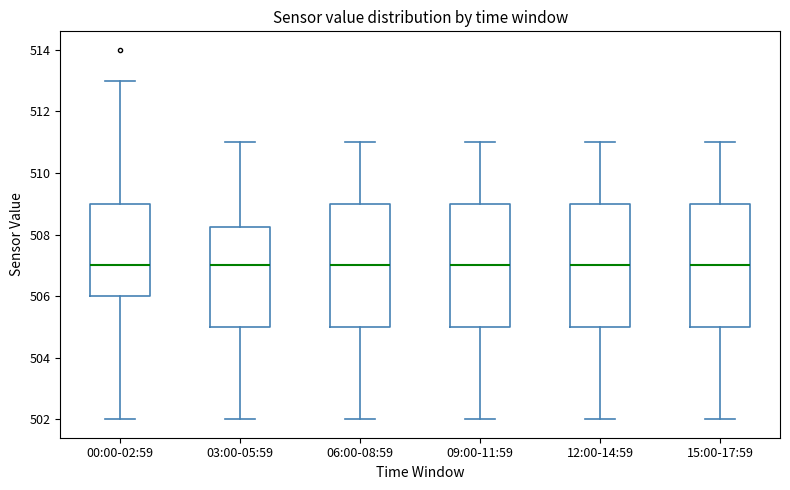

Where does the upper whisker of the box for 06:00-08:59 end on the y-axis? The values are not printed on the chart, so give them approximately, as read against the axis.

511.0